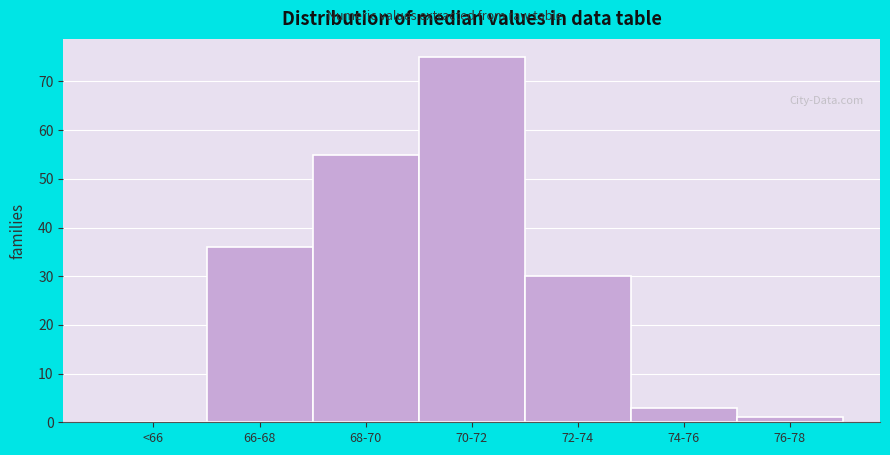

Reading left to right, transcribe all the data shown in this chart.

<66=0	66-68=36	68-70=55	70-72=75	72-74=30	74-76=3	76-78=1